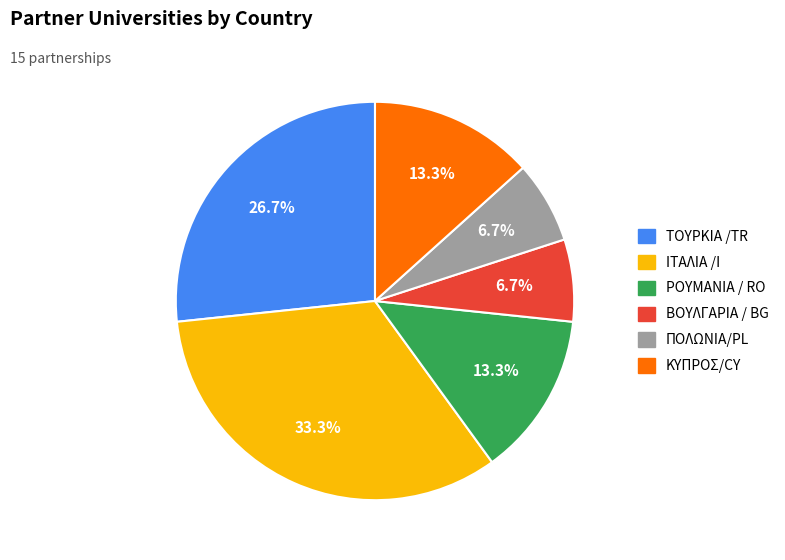

Count the number of slices in the pie.

6